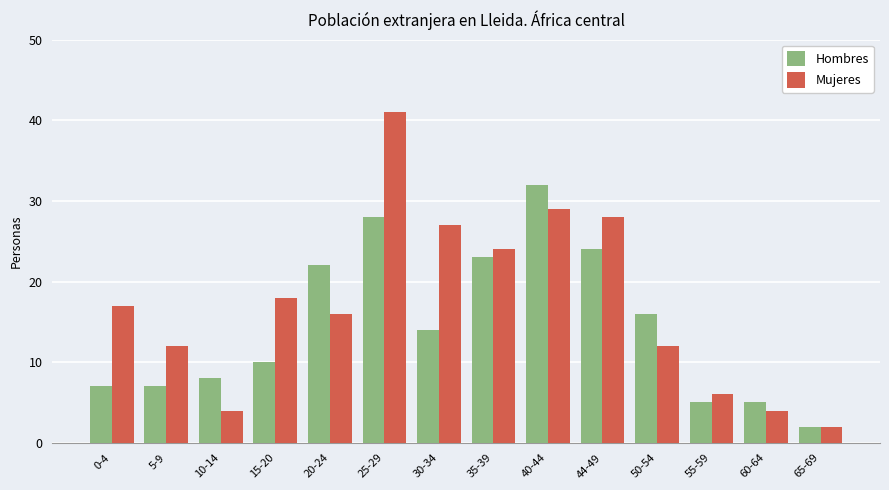

What position from the left is 25-29?

6